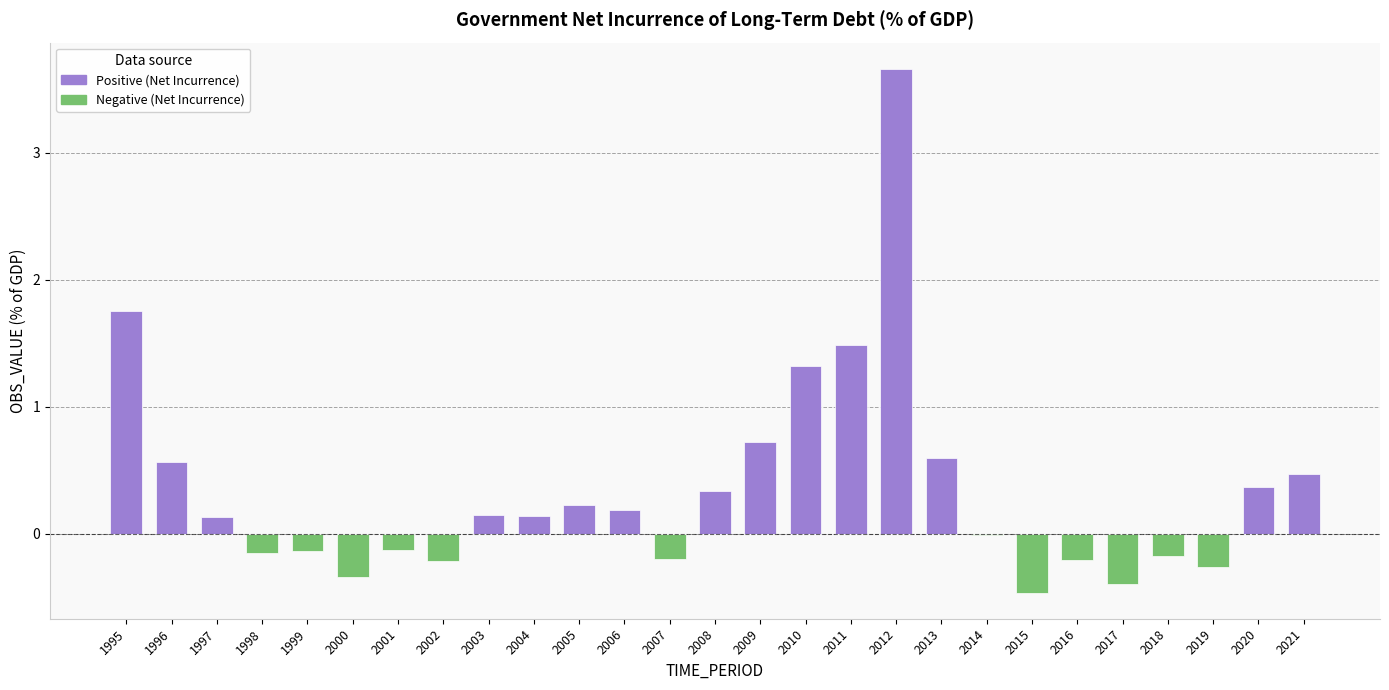

At 2007, list the series in order from smallest to largest.

Negative (Net Incurrence), Positive (Net Incurrence)